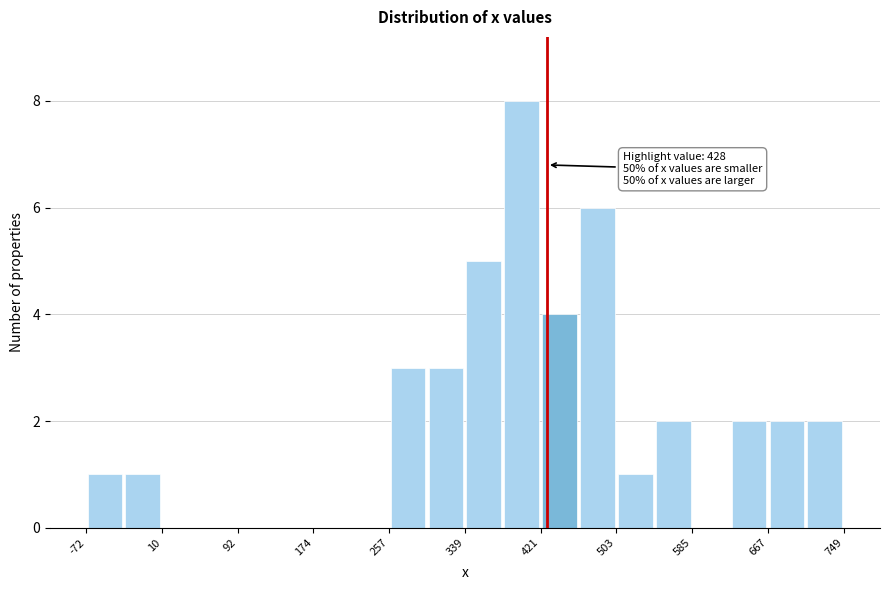

Which range on the x-axis has the tallest bar?

380 to 420